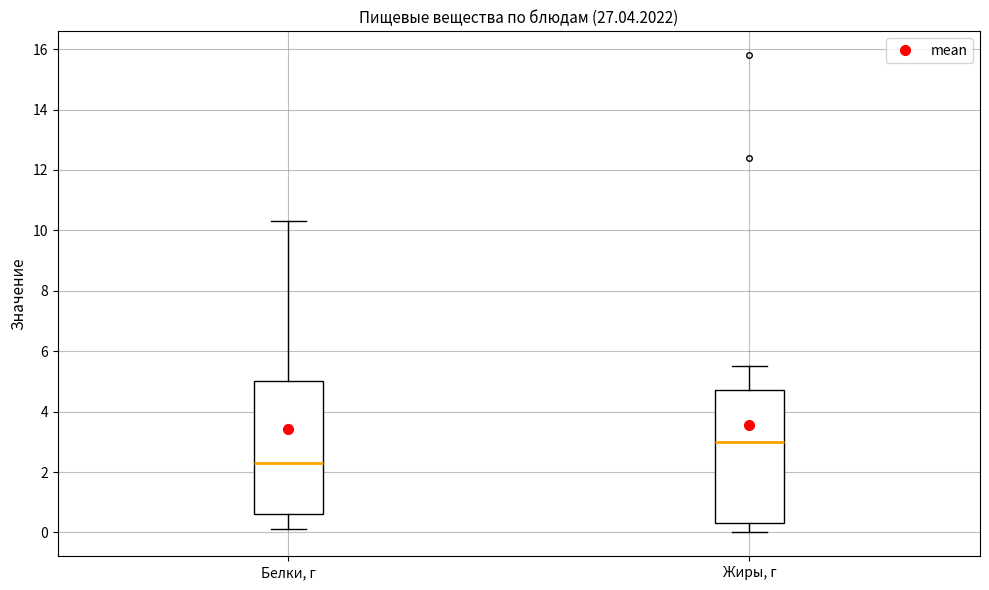

Reading left to right, read every box against the y-axis: the position of its median line, the range the box covers, and the ends of its whiskers. The values are not printed on the chart, so give them approximately, as read against the axis.

Белки, г: median 2.4, box 0.6 to 5.0, whiskers 0.2 to 10.4
Жиры, г: median 3.0, box 0.4 to 4.8, whiskers 0.0 to 5.6